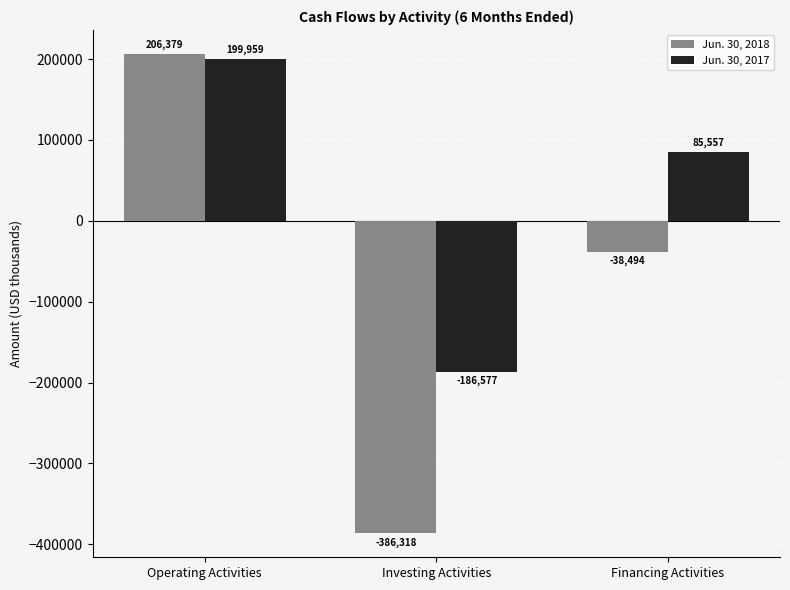

What is the difference between the maximum and minimum values in the Jun. 30, 2017 series?

386536